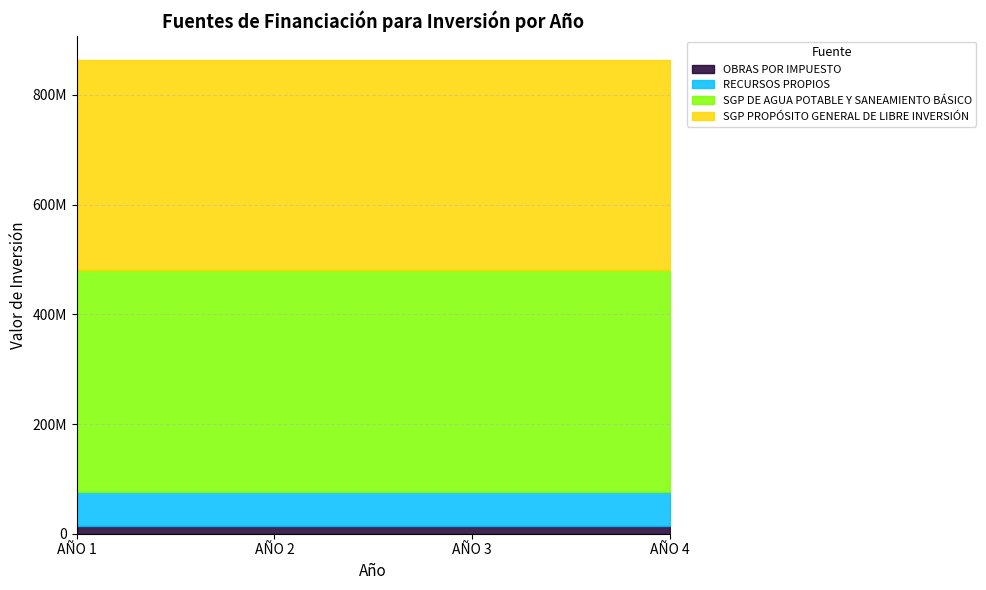

What is the value of the SGP DE AGUA POTABLE Y SANEAMIENTO BÁSICO point at the 3rd from the left?

403750216